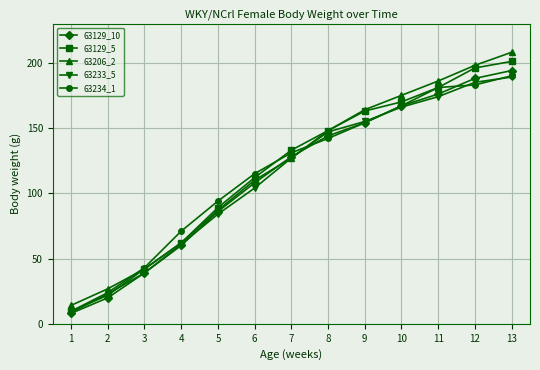

What is the minimum value shown in the chart?

8.0